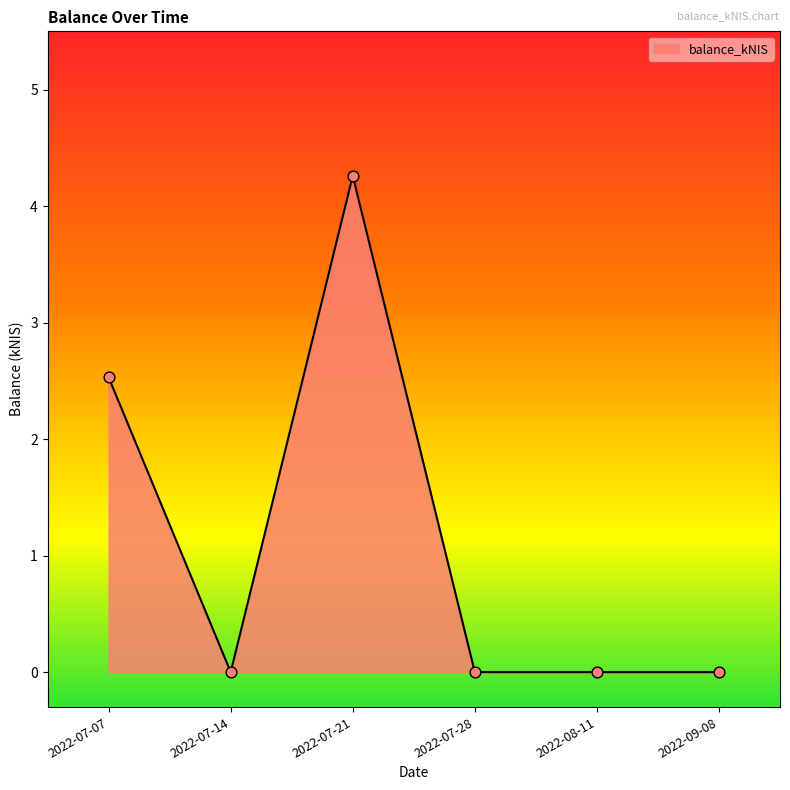

Between 2022-07-14 and 2022-07-07, which is larger?

2022-07-07